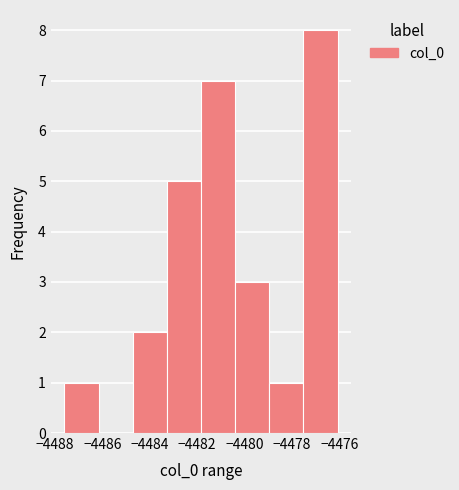

Reading left to right, list every bar in this chart as the range it spans on the x-axis followed by its height. Neither the bar edges nor the heights are printed on the chart, so give them approximately, as read against the axes.

-4487.6 to -4486.2: 1
-4486.2 to -4484.8: 0
-4484.8 to -4483.2: 2
-4483.2 to -4481.8: 5
-4481.8 to -4480.4: 7
-4480.4 to -4479.0: 3
-4479.0 to -4477.6: 1
-4477.6 to -4476.0: 8